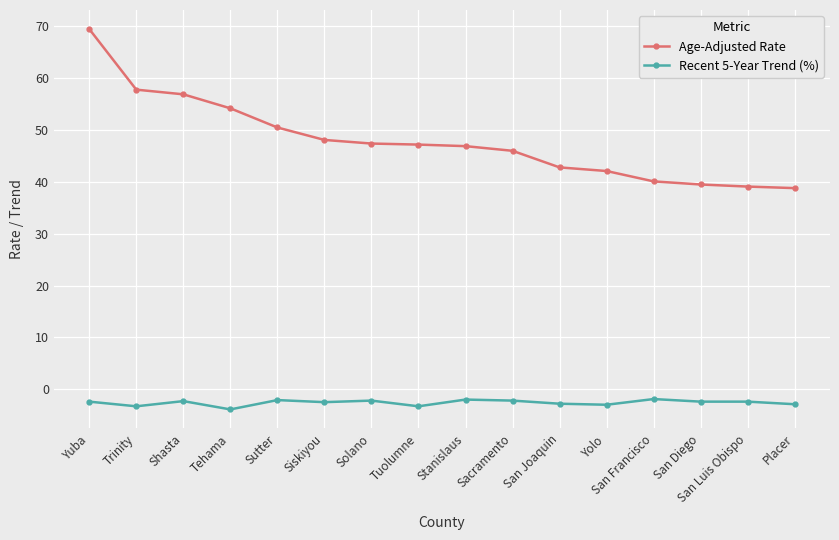

What position from the right is Siskiyou?

11